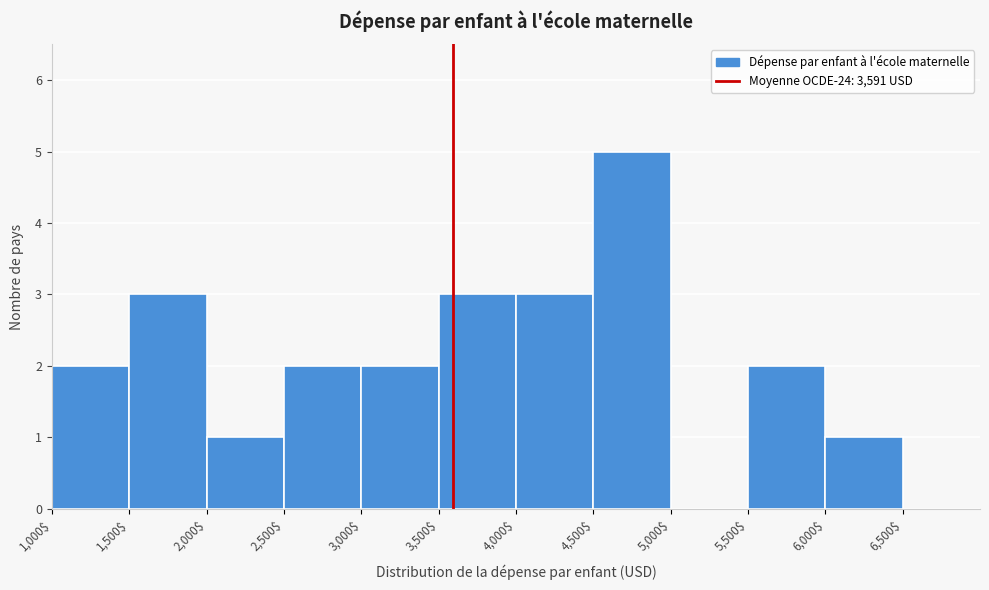

Reading left to right, list every bar in this chart as the range it spans on the x-axis followed by its height. The values are not printed on the chart, so give them approximately, as read against the axis.

1,000$ to 1,500$: 2
1,500$ to 2,000$: 3
2,000$ to 2,500$: 1
2,500$ to 3,000$: 2
3,000$ to 3,500$: 2
3,500$ to 4,000$: 3
4,000$ to 4,500$: 3
4,500$ to 5,000$: 5
5,000$ to 5,500$: 0
5,500$ to 6,000$: 2
6,000$ to 6,500$: 1